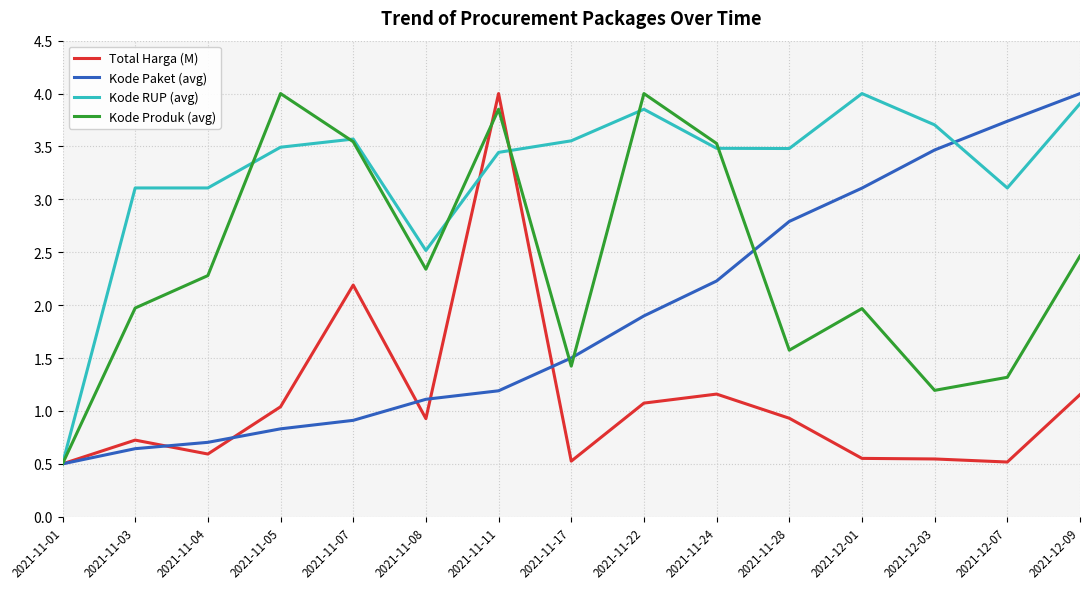

What is the difference between the highest and lowest values at 2021-11-22?

2.9